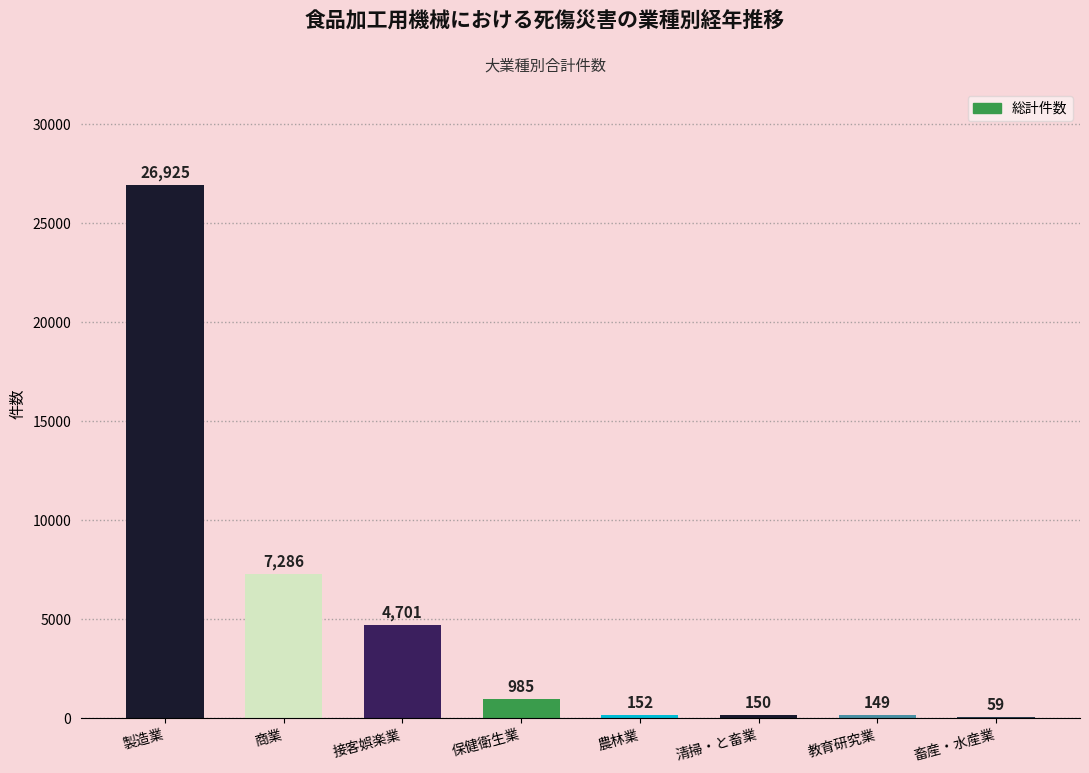

Which category has the highest value across all series?

製造業